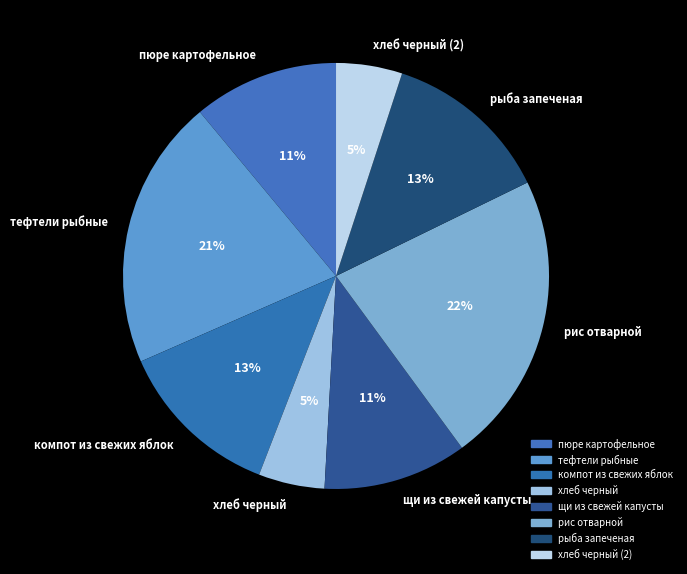

Is it true that хлеб черный (2) is 1% of the pie?

False